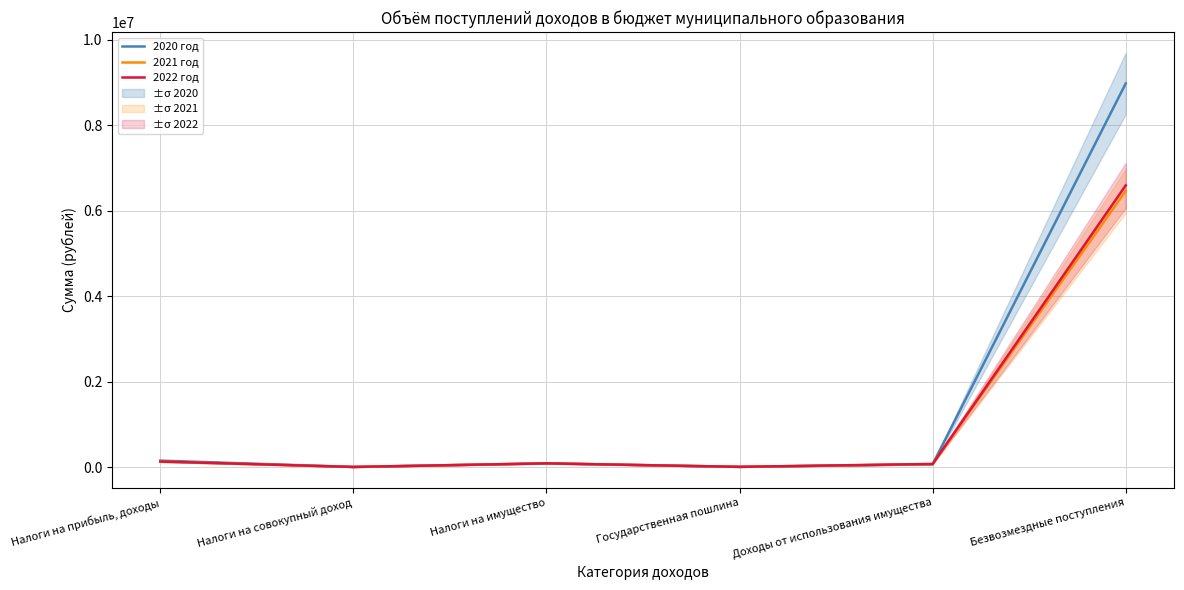

At which category is the sum across all series the highest?

Безвозмездные поступления